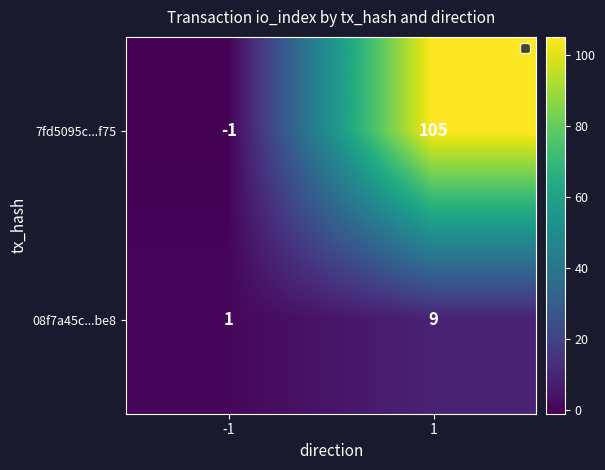

What is the greatest value displayed?

105